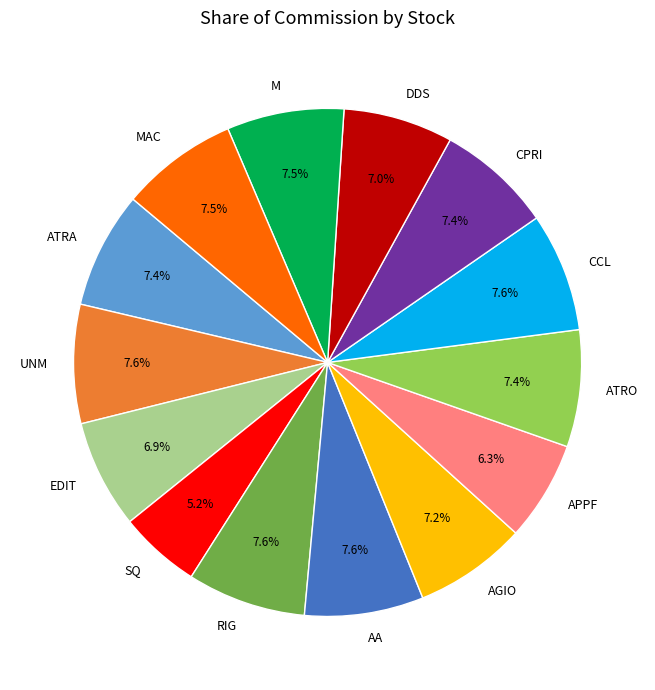

Does SQ represent more than half of the total?

No